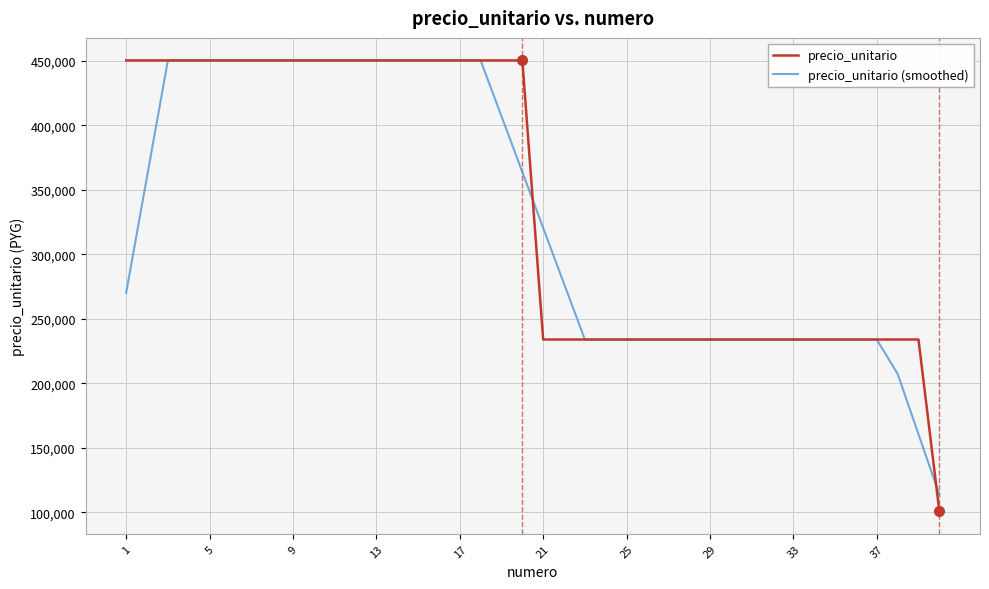

Rank the series by their average value, from lowest to highest.

precio_unitario (smoothed), precio_unitario